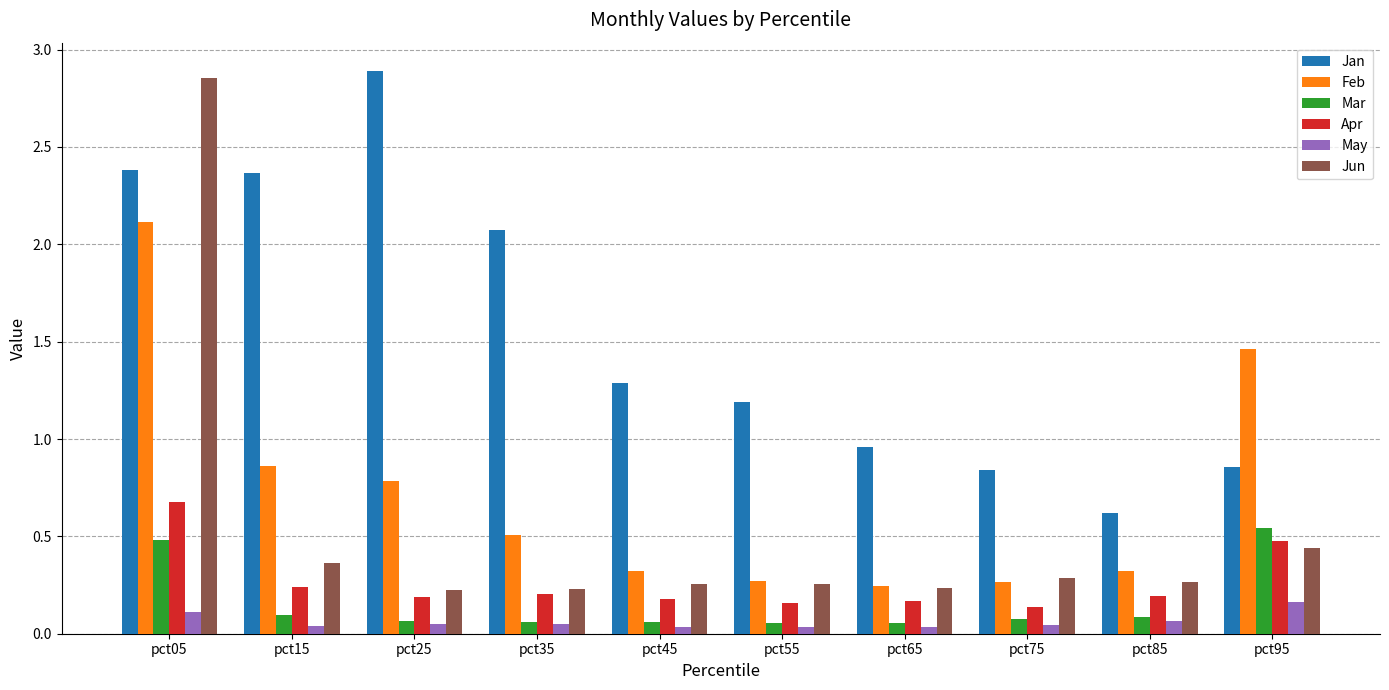

Is the value of May at pct15 greater than the value of Feb at pct25?

No